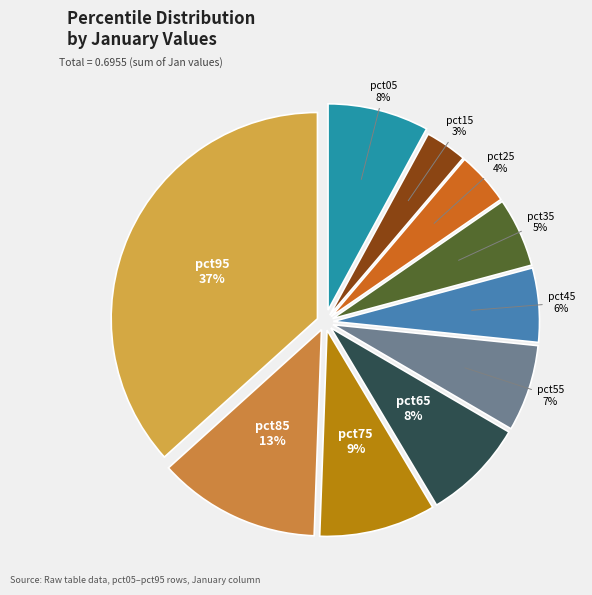

Is it true that pct35 is 5% of the pie?

True